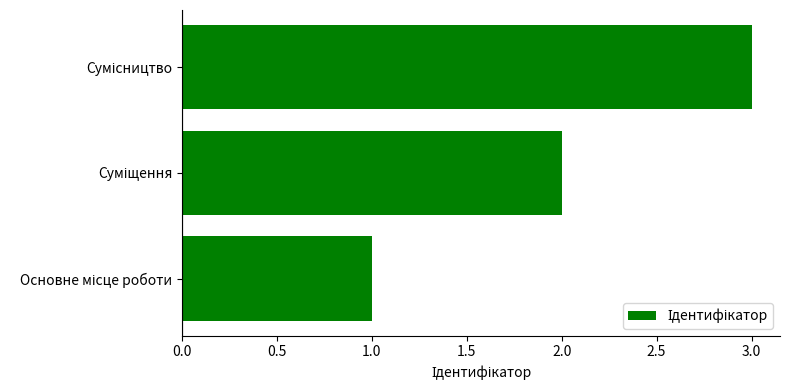

What is the sum of all values?

6